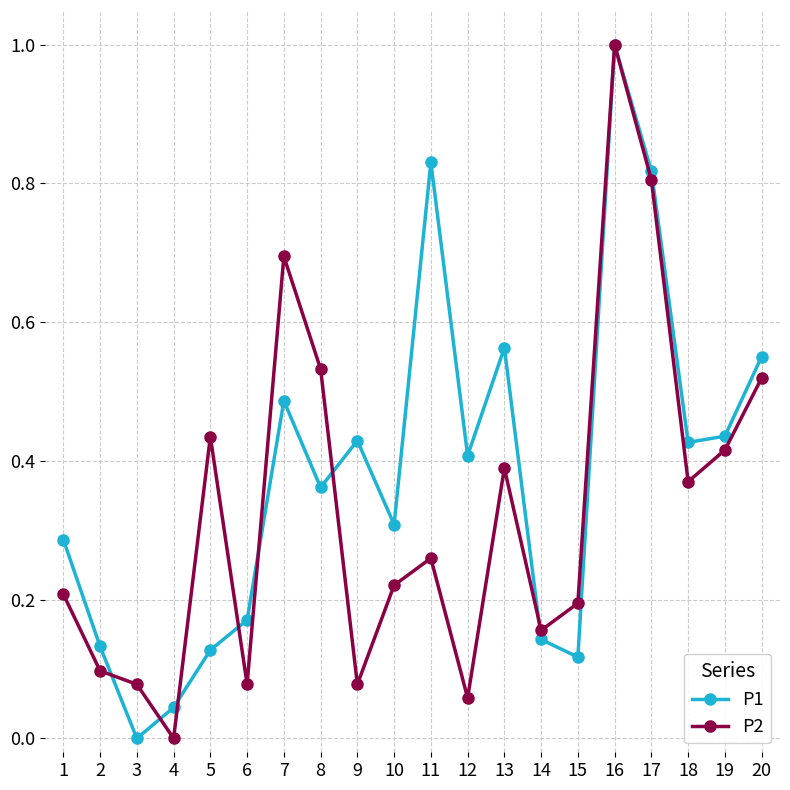

Between 11 and 15, which series saw the biggest shift?

P1